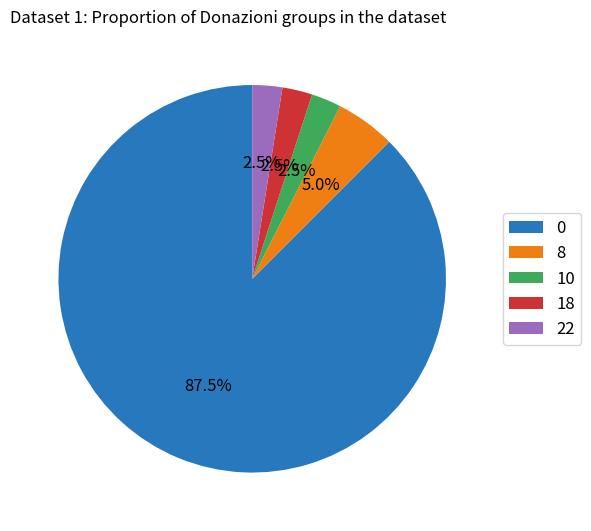

Combined, what portion of the pie is 0 and 18?

90.0%